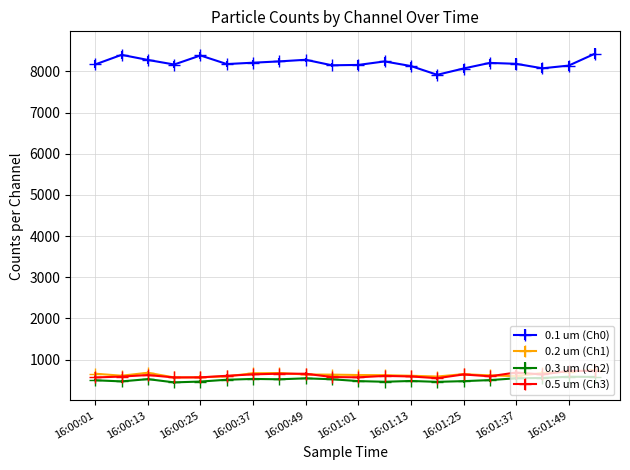

What is the lowest value of the 0.3 um (Ch2) series?

444